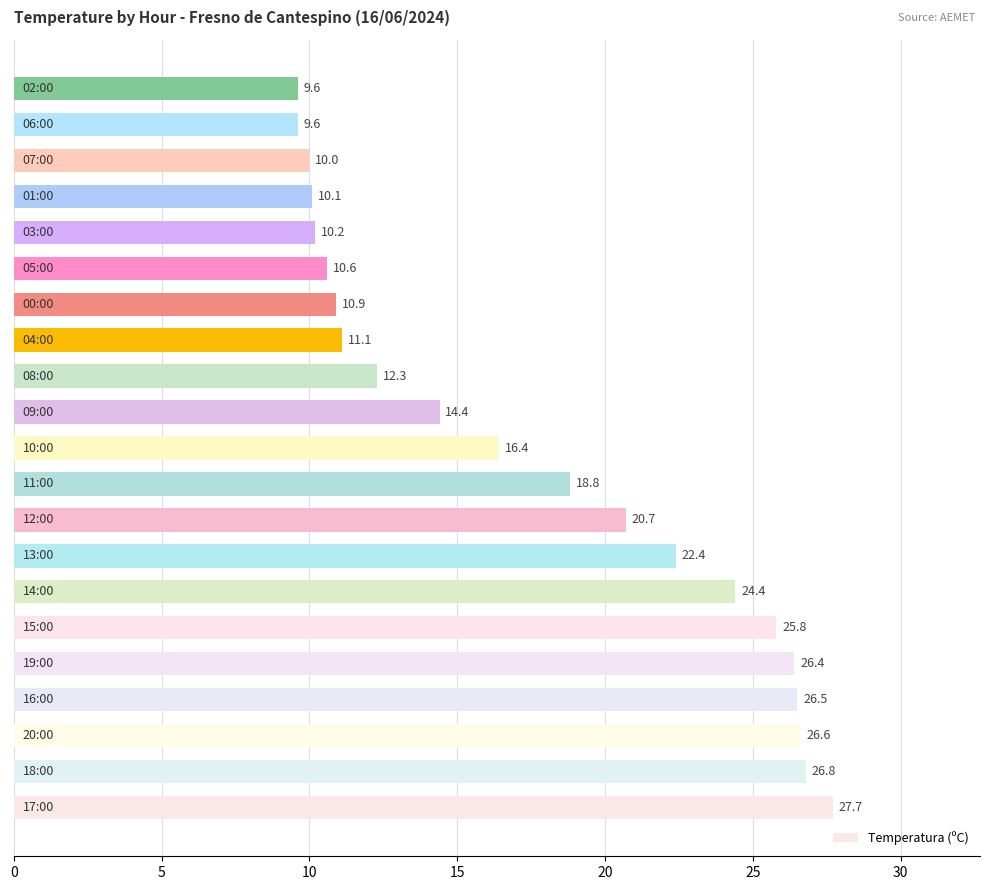

What is the difference between the maximum and minimum values?

18.1